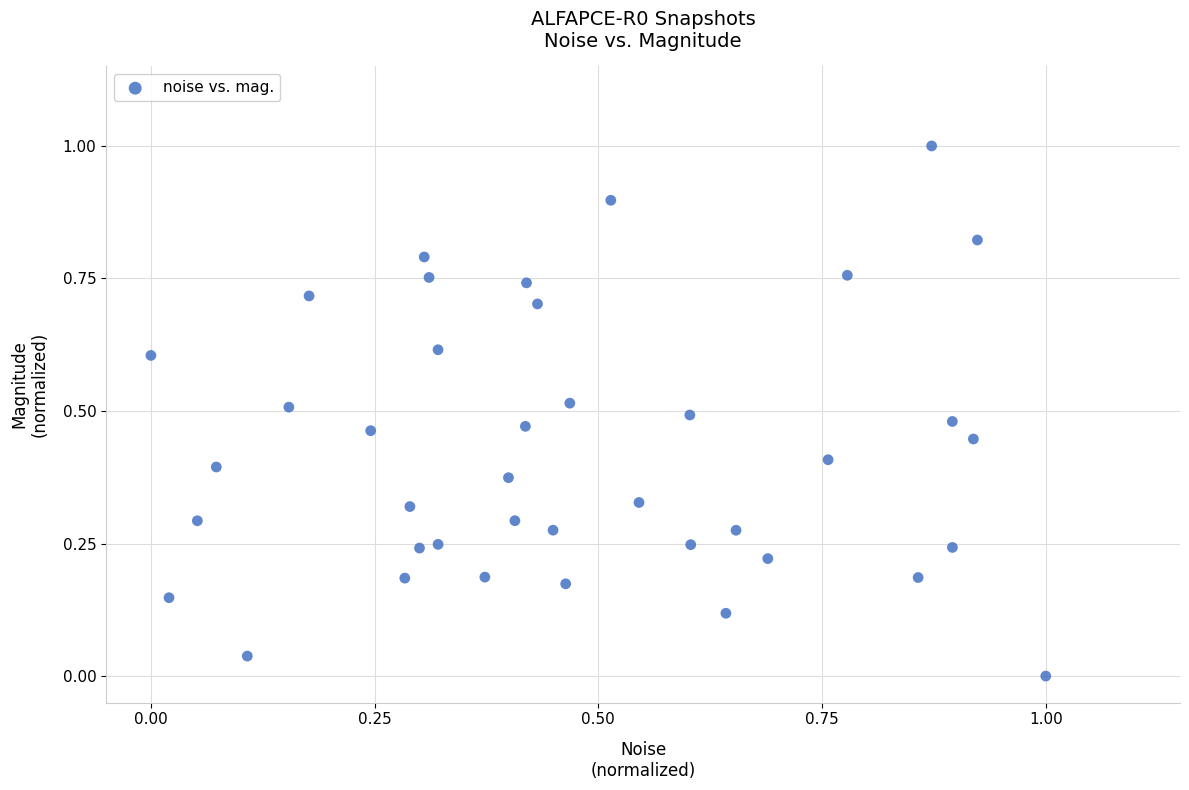

What is the range of Y values (max minus min)?

1.0